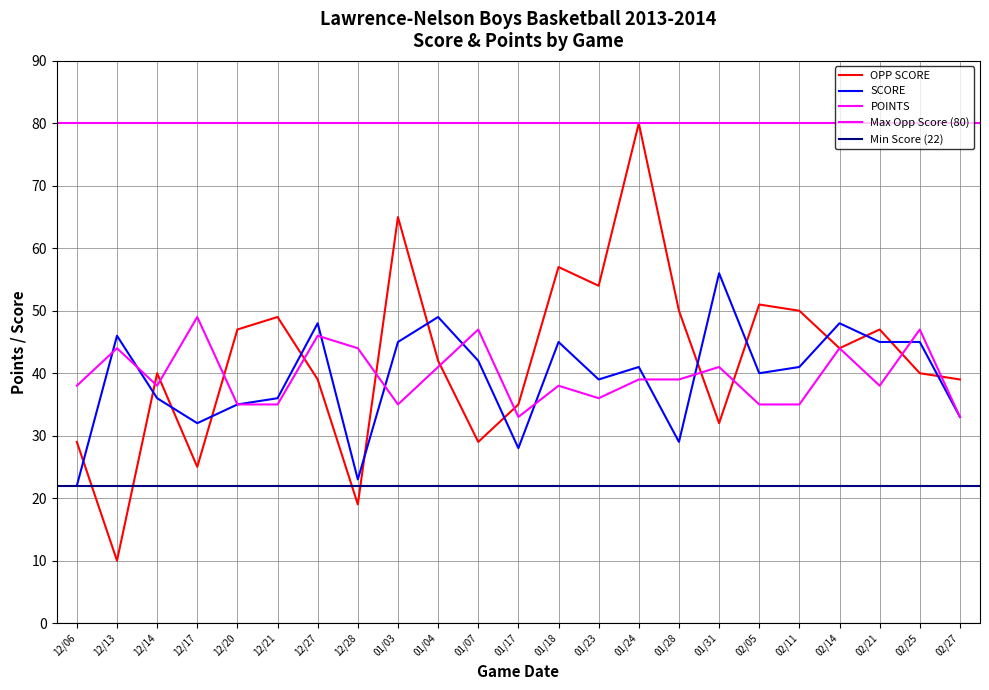

At which category does POINTS reach its first local peak?

12/13